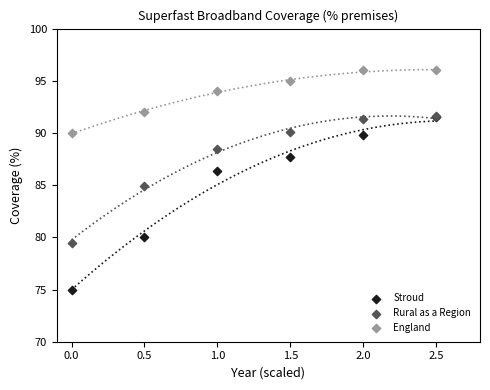

Which series contains the highest Y value?

England